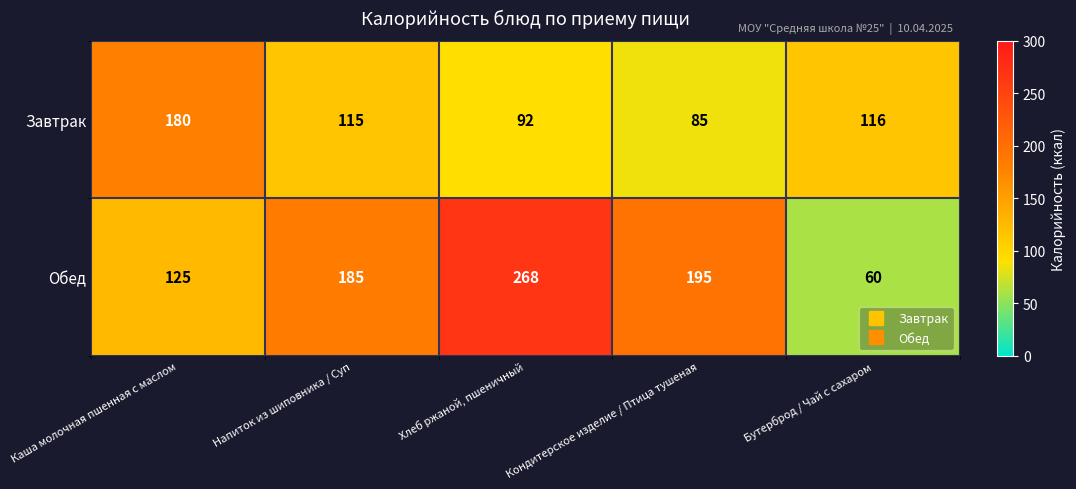

Is it true that Завтрак equals 180 at Каша молочная пшенная с маслом?

True